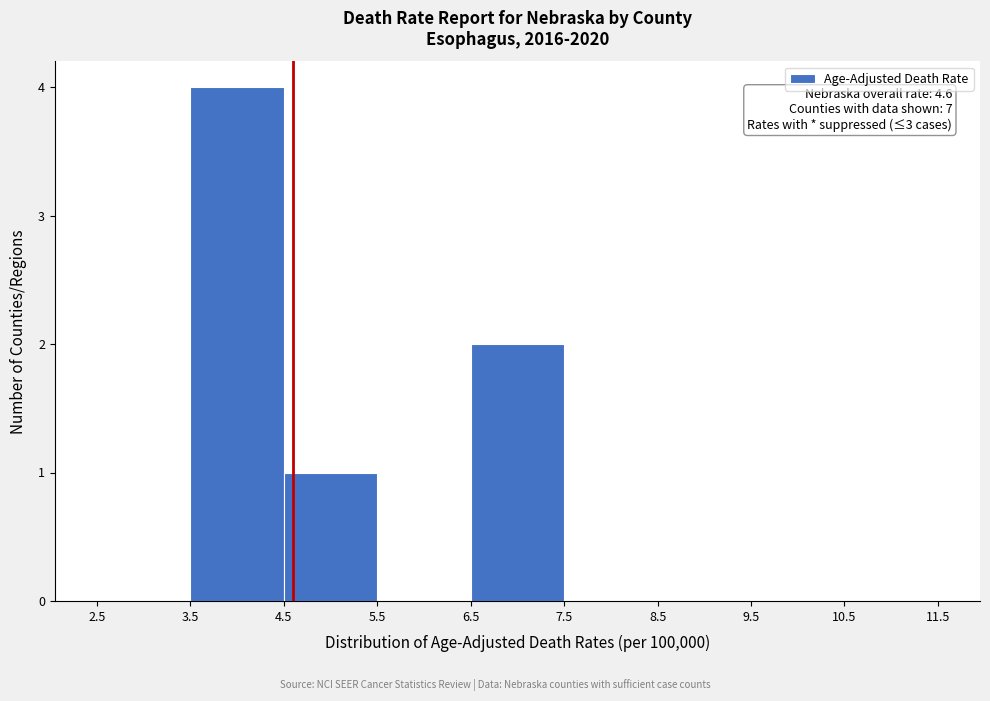

Which range on the x-axis has the tallest bar?

3.5 to 4.5